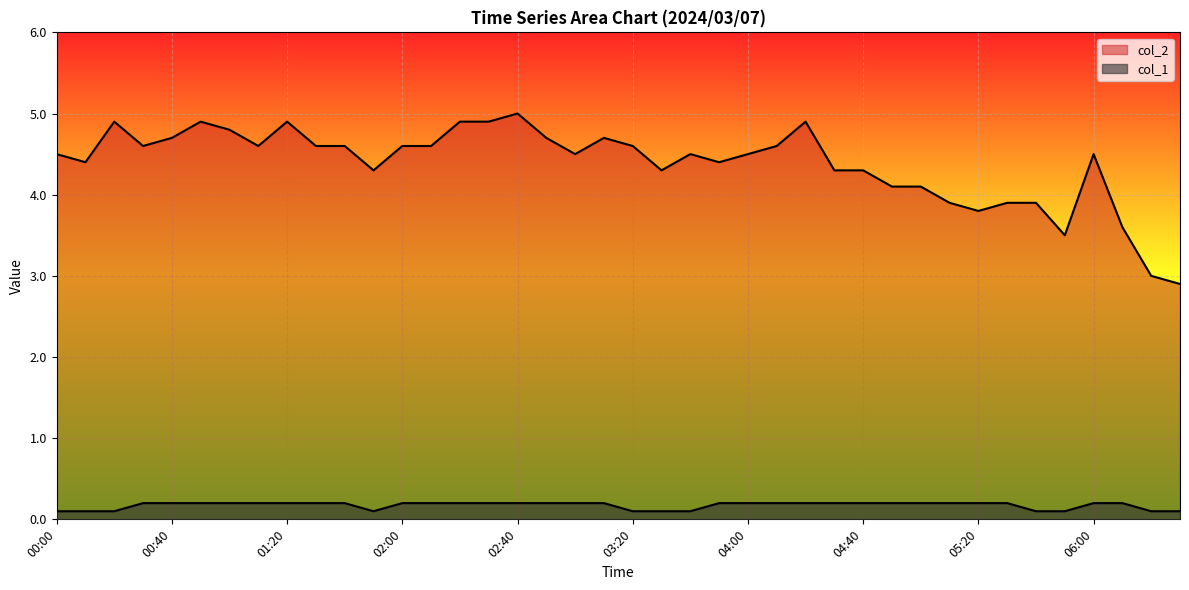

What is the total value across all series at 04:50?

4.3